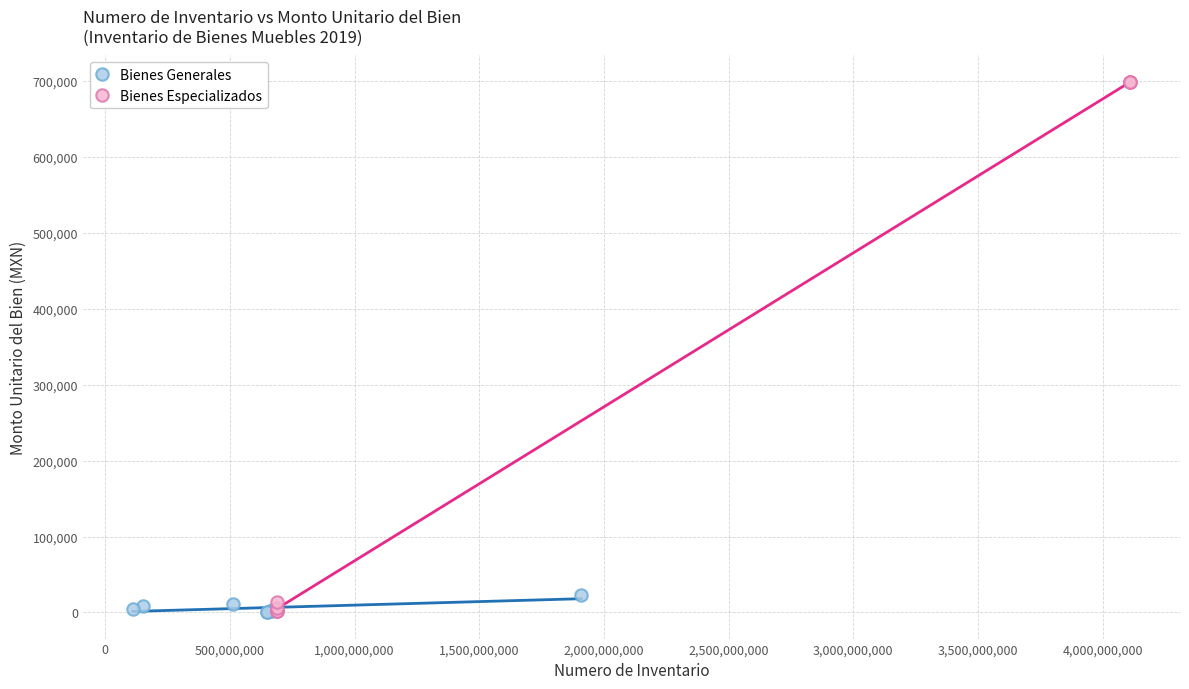

Which series contains the highest Y value?

Bienes Especializados